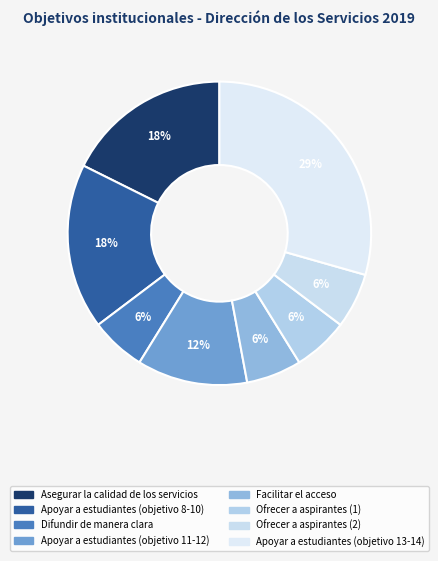

To the nearest percent, what percentage of the pie is Facilitar el acceso?

6%